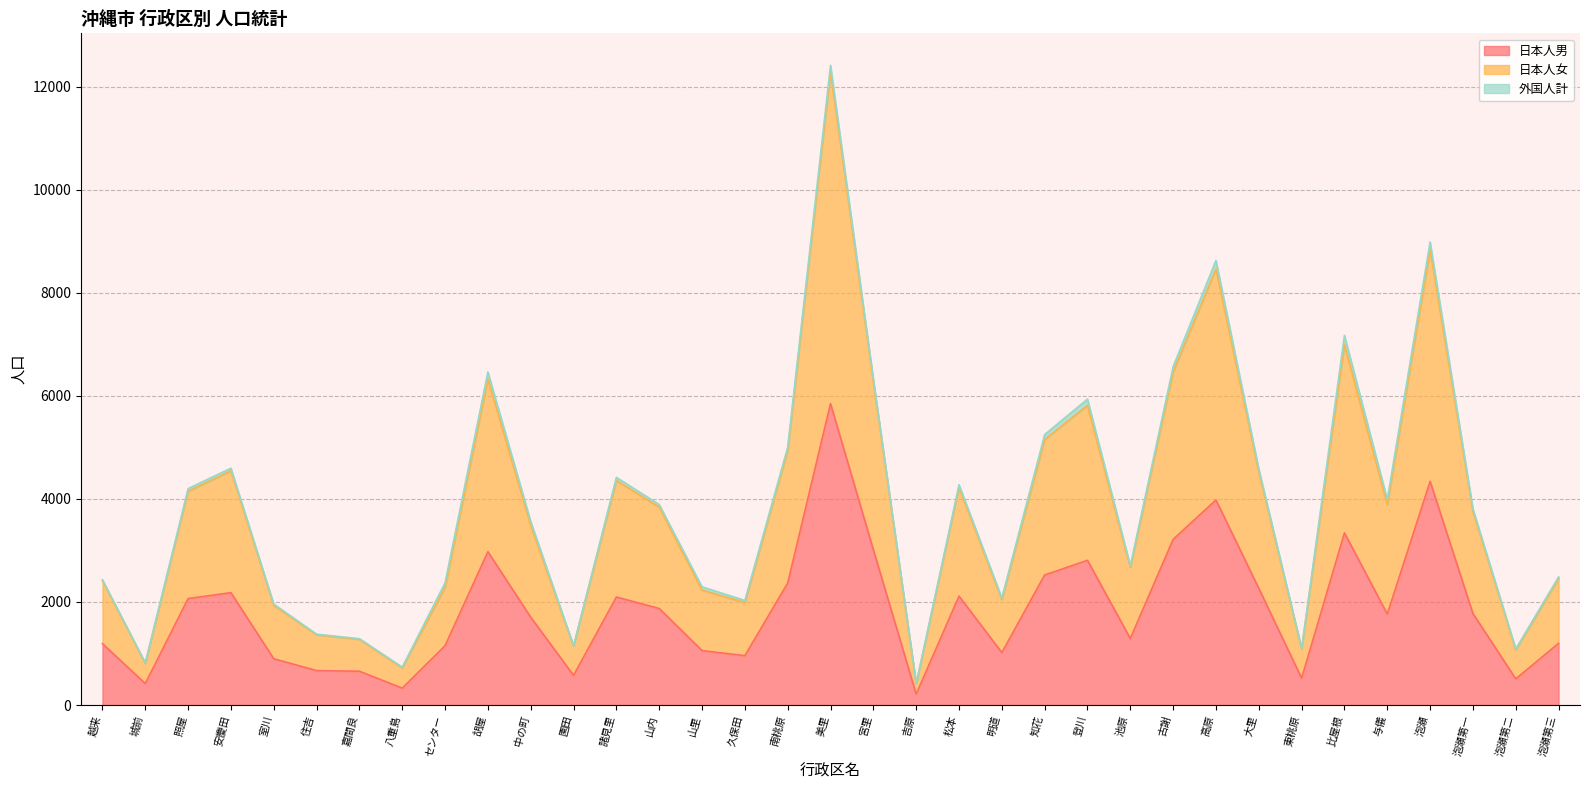

Is the value of 日本人男 at 泡瀬第一 greater than the value of 日本人女 at 美里?

No